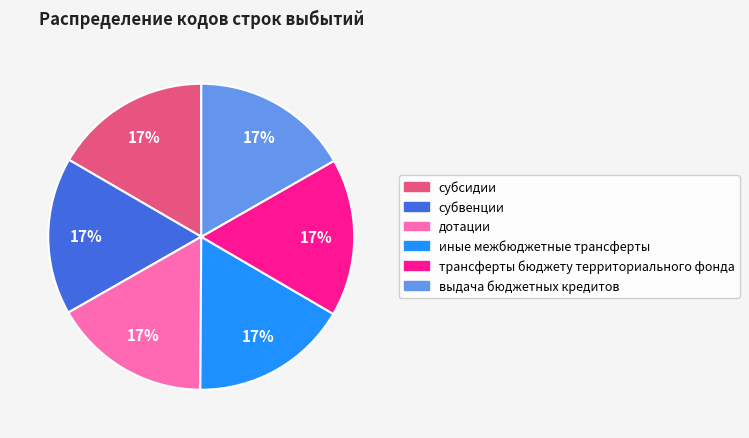

Does выдача бюджетных кредитов represent more than half of the total?

No